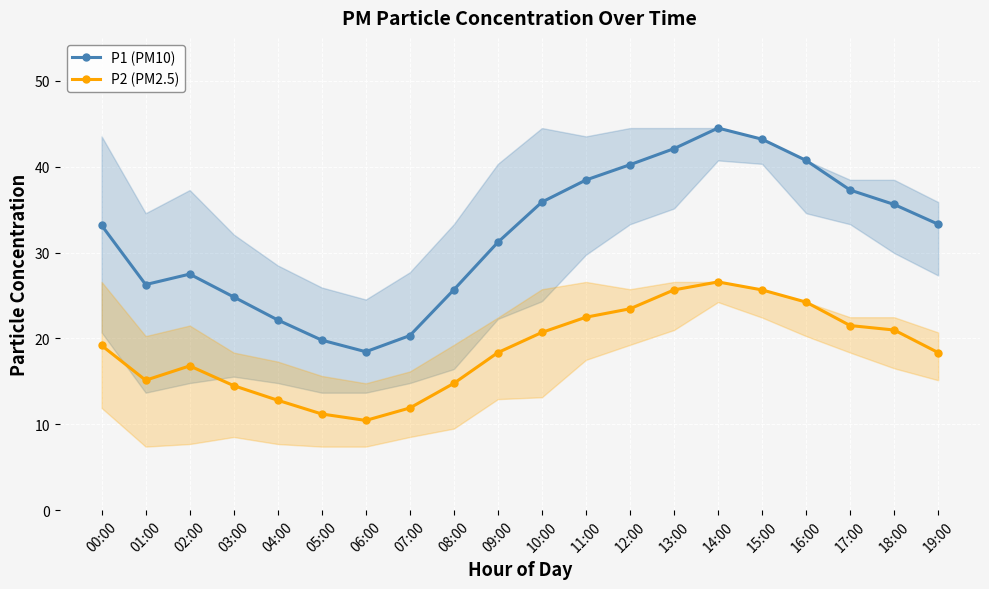

Reading left to right, extract all data points from this chart.

P1 (PM10): 33.2	26.3	27.5	24.8	22.1	19.8	18.4	20.3	25.7	31.2	35.9	38.5	40.2	42.1	44.5	43.2	40.7	37.3	35.6	33.3
P2 (PM2.5): 19.2	15.1	16.8	14.5	12.8	11.2	10.4	11.9	14.8	18.4	20.7	22.5	23.4	25.6	26.6	25.6	24.2	21.5	21.0	18.4